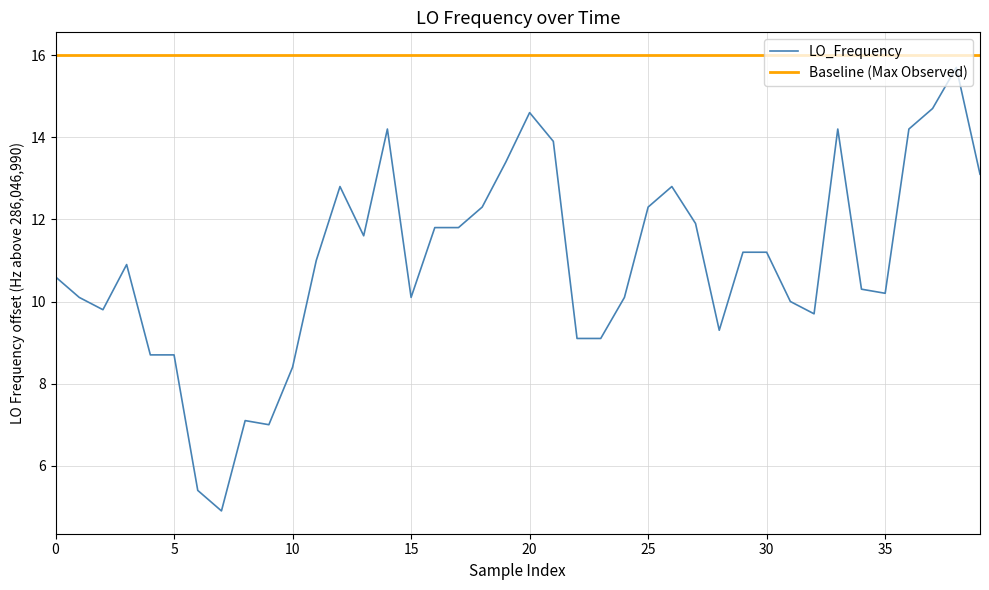

Which series has the largest total across all categories?

Baseline (Max Observed)